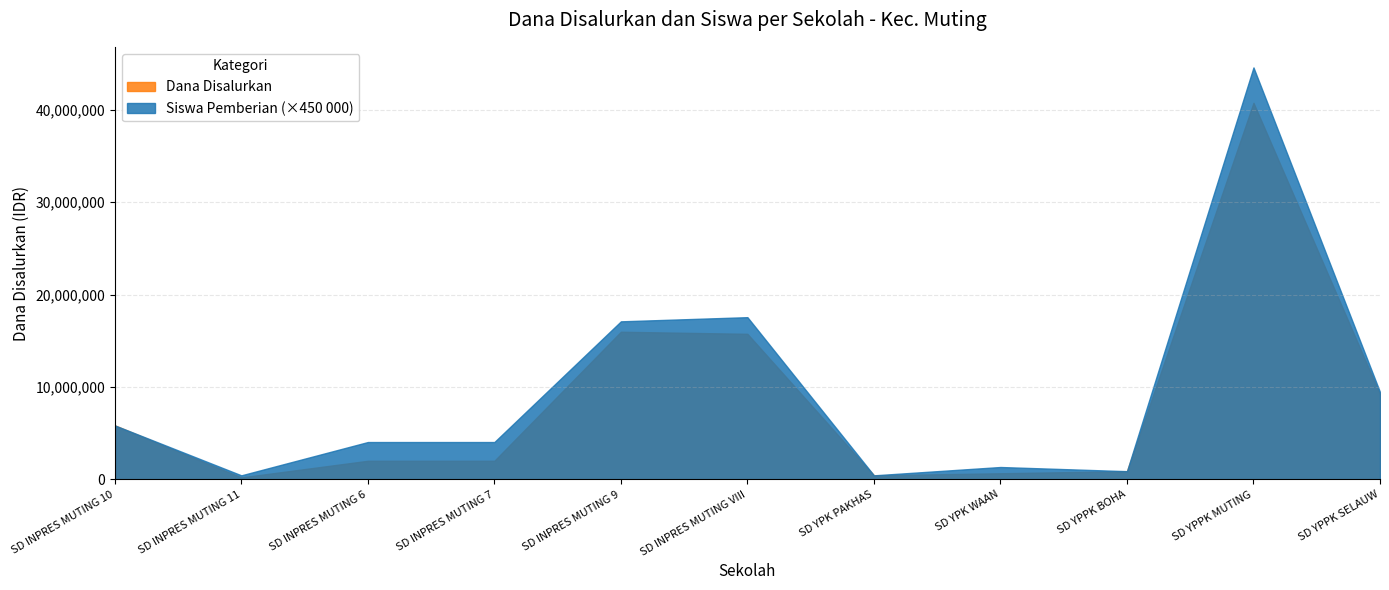

What is the label of the 6th point from the left?

SD INPRES MUTING VIII